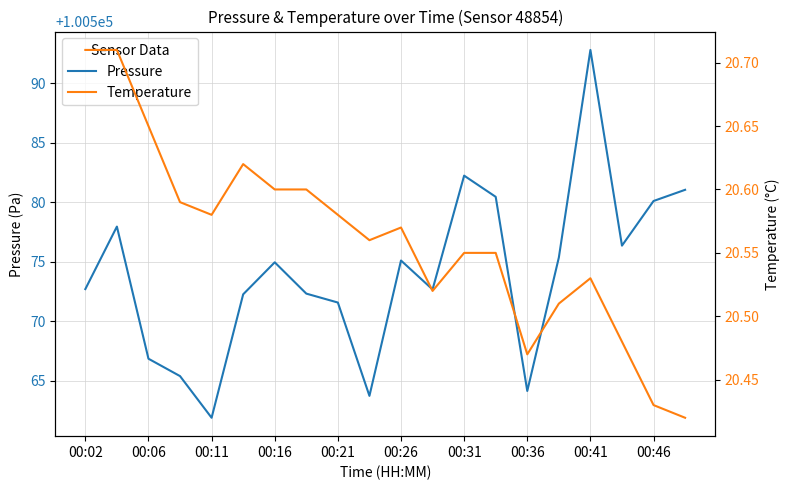

At 19, list the series in order from largest to smallest.

Pressure, Temperature